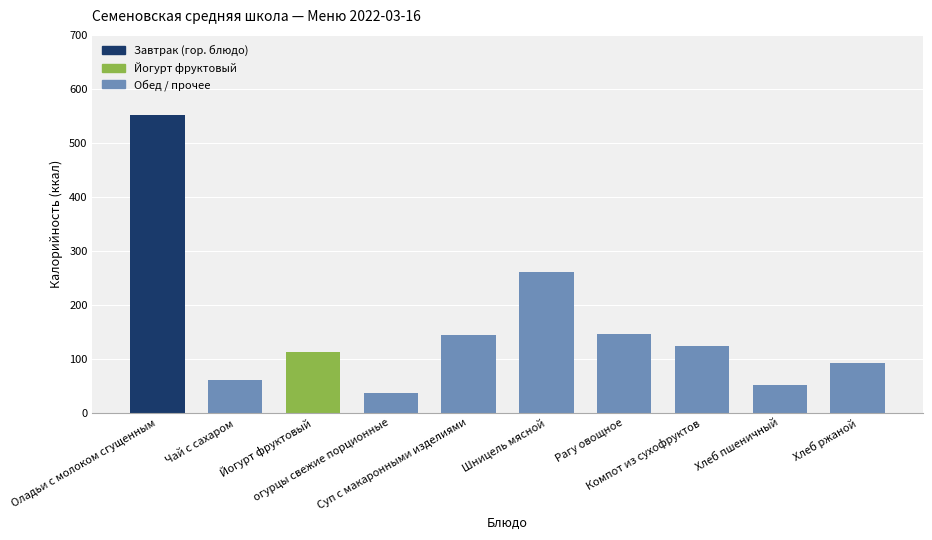

What is the sum of the values at Йогурт фруктовый and Компот из сухофруктов?

237